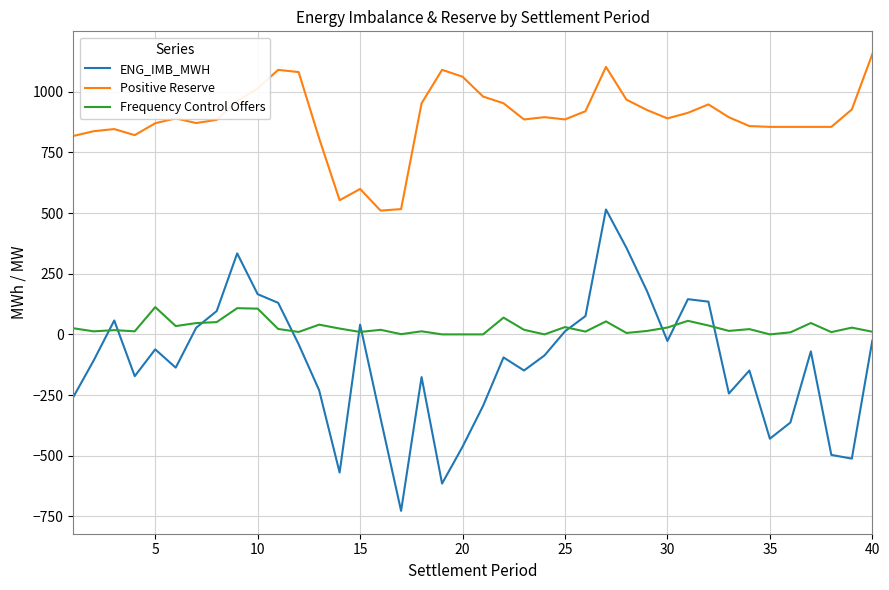

How many lines are shown in the chart?

3